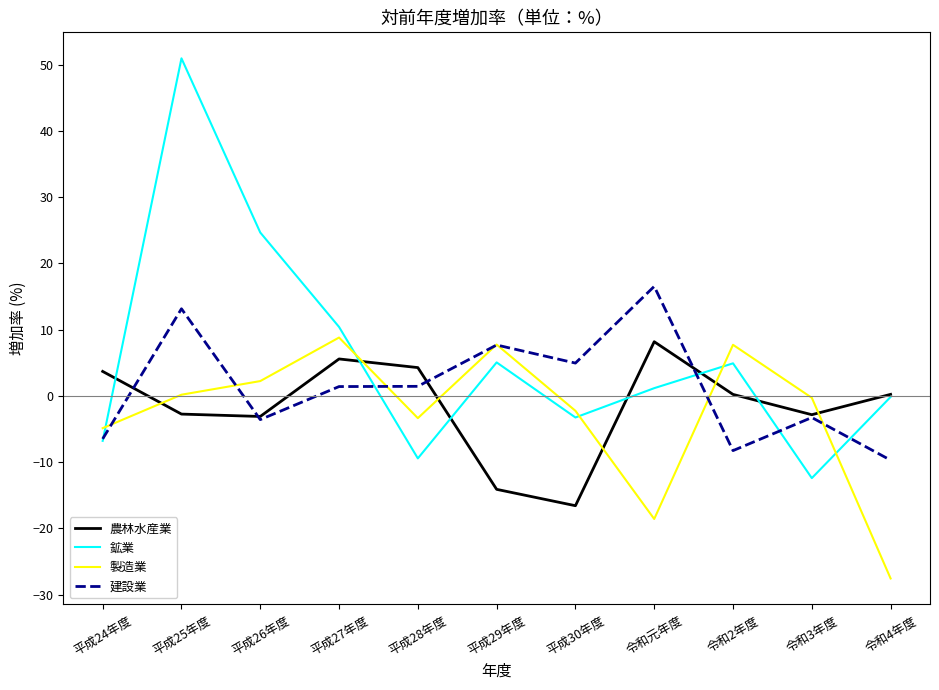

In 製造業, how many points are lower than both neighbors (excluding endpoints)?

2